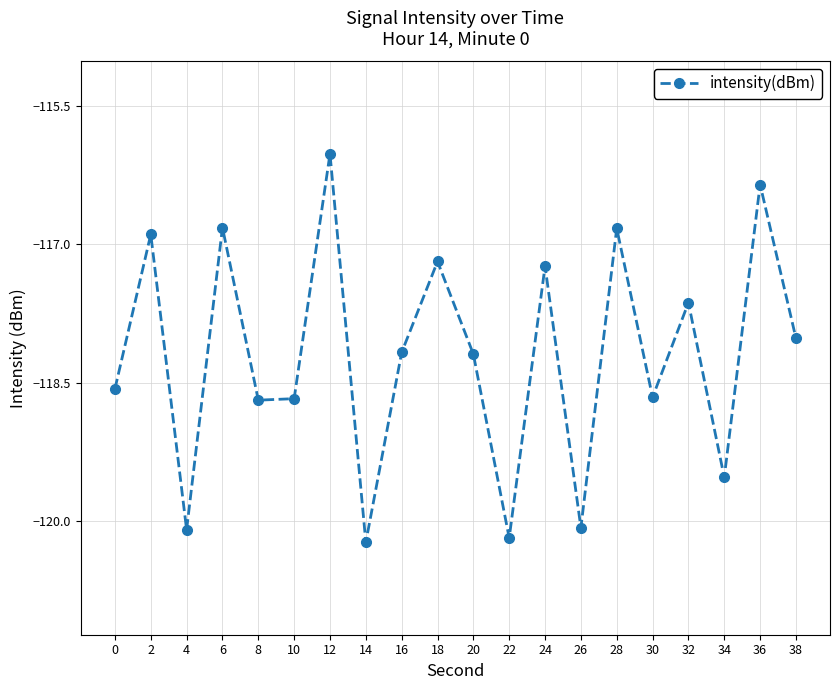

True or false: the data shows -55.3 at 12.

False